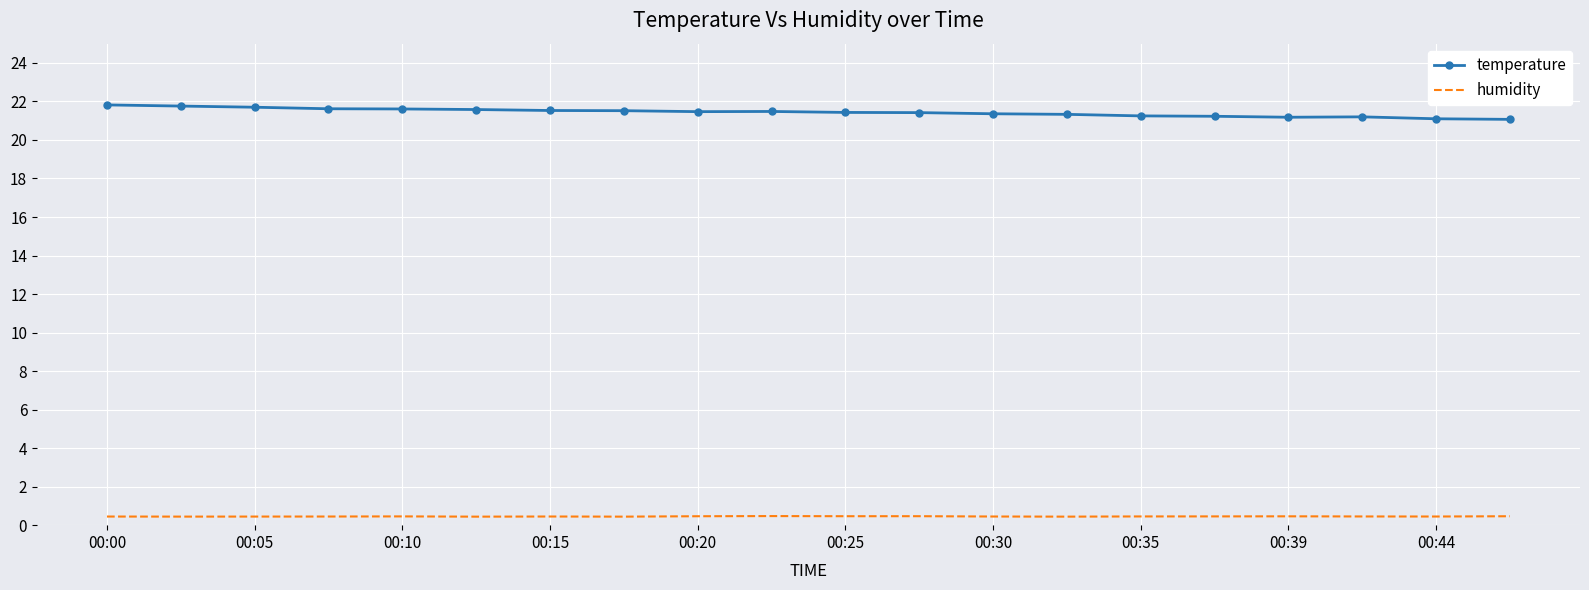

What is the greatest value displayed?

21.8